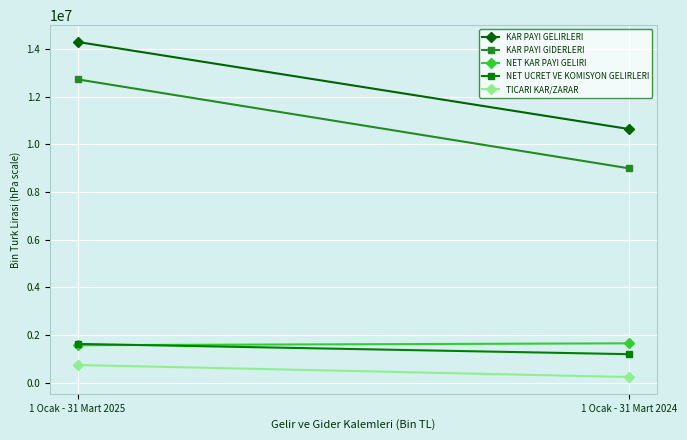

At which label does TICARI KAR/ZARAR reach its minimum?

1 Ocak - 31 Mart 2024